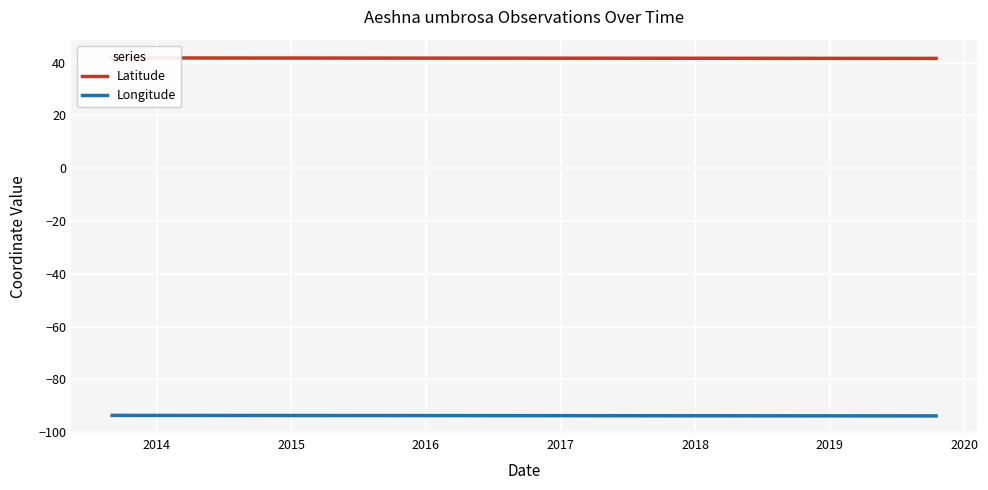

What is the average value of the Latitude series?

41.6